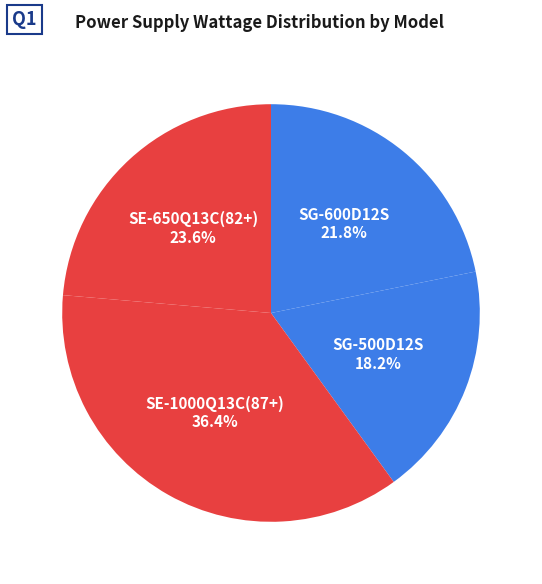

To the nearest percent, what portion does SE-1000Q13C(87+) represent?

36%